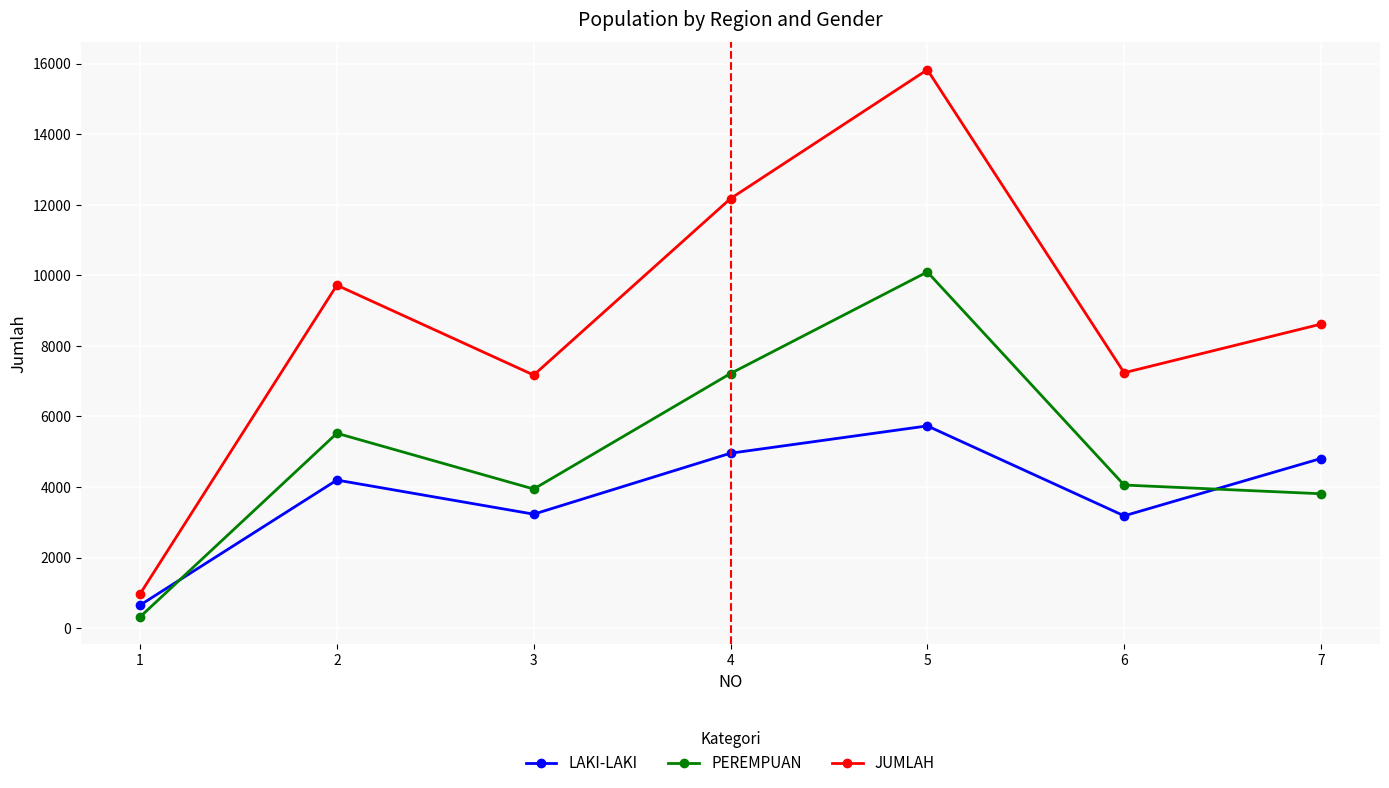

Which series has the largest total across all categories?

JUMLAH